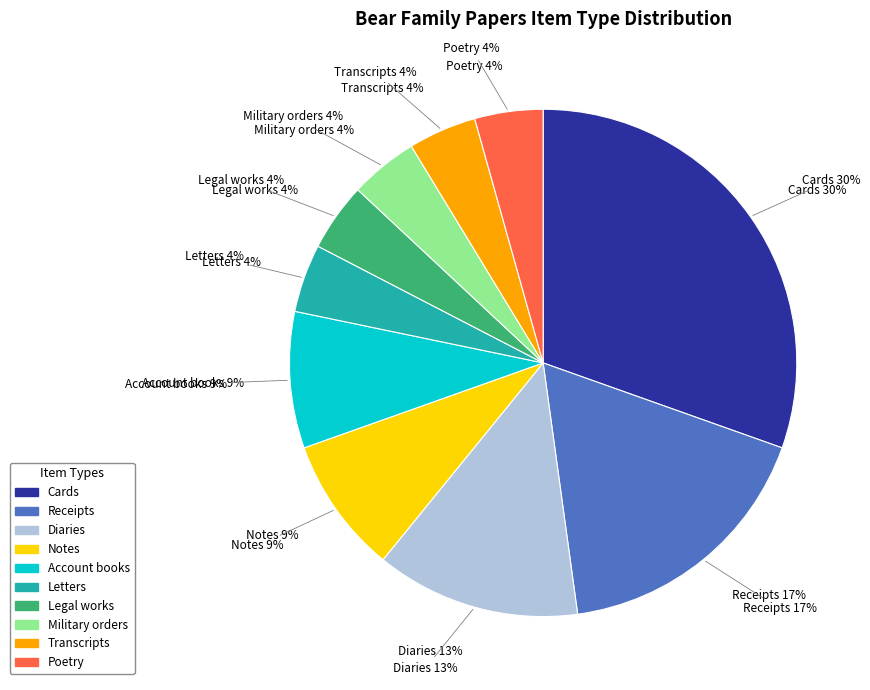

Which category has the smallest portion of the pie?

Letters